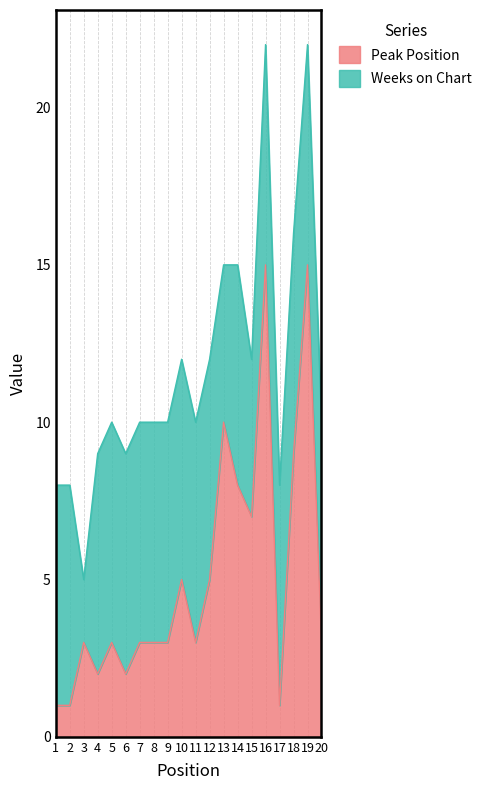

List the labels in order of value, smallest first.

1, 2, 17, 4, 6, 3, 5, 7, 8, 9, 11, 20, 10, 12, 15, 14, 18, 13, 16, 19